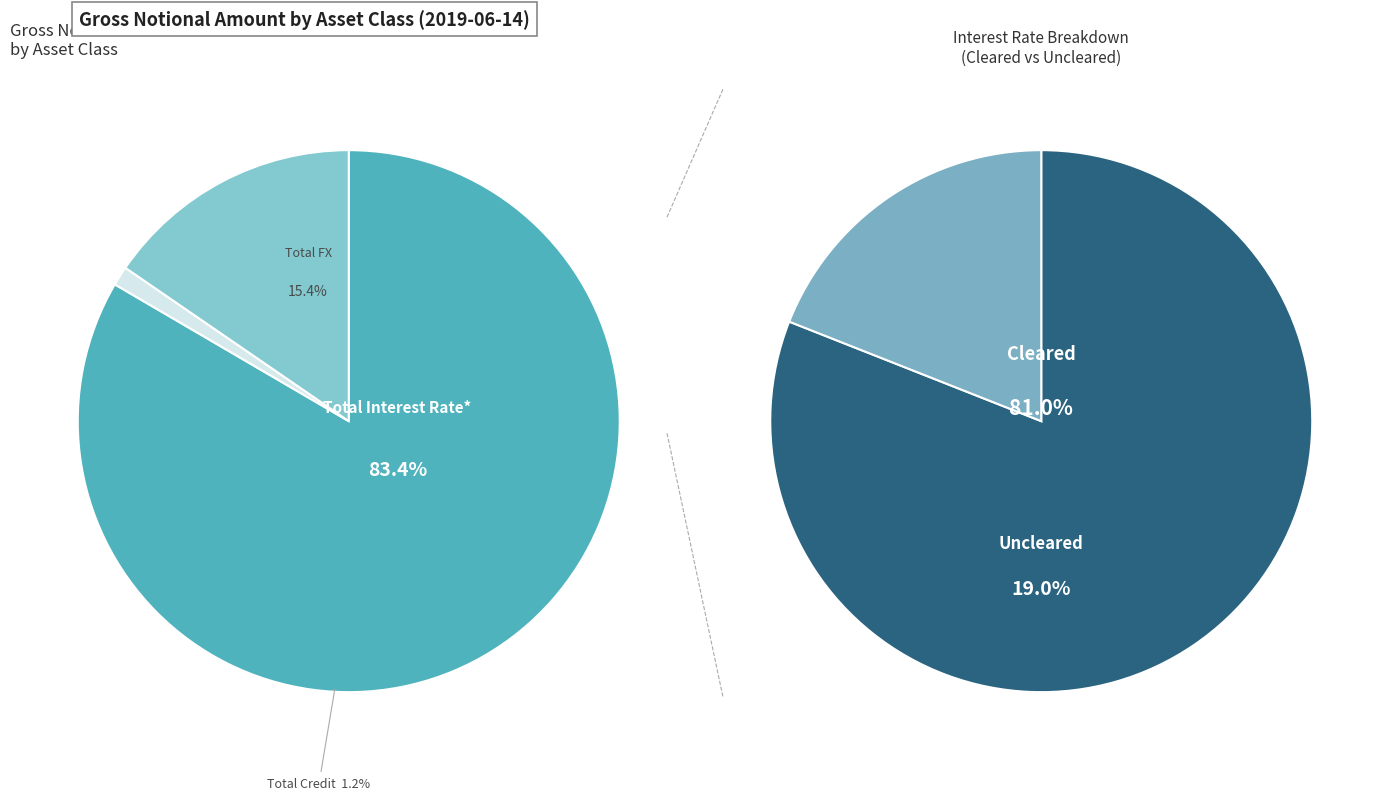

What percentage do Total Interest Rate* and Total Credit together represent?

84.6%